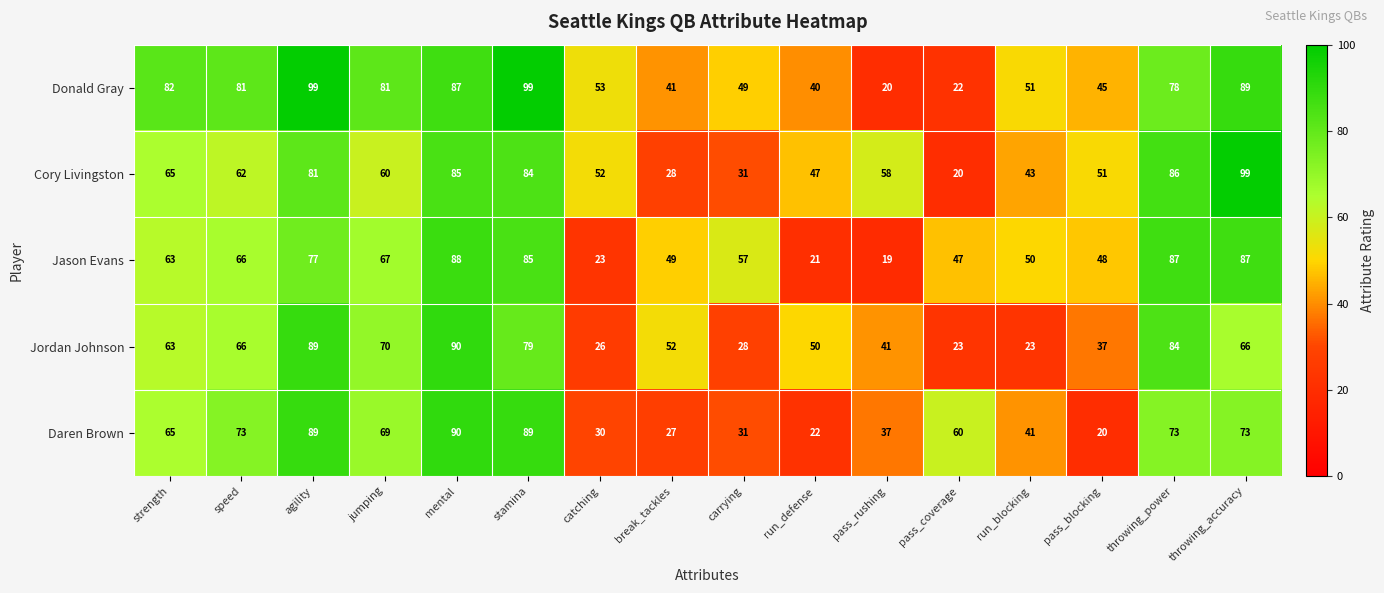

At which label is Daren Brown closest to 55?

pass_coverage